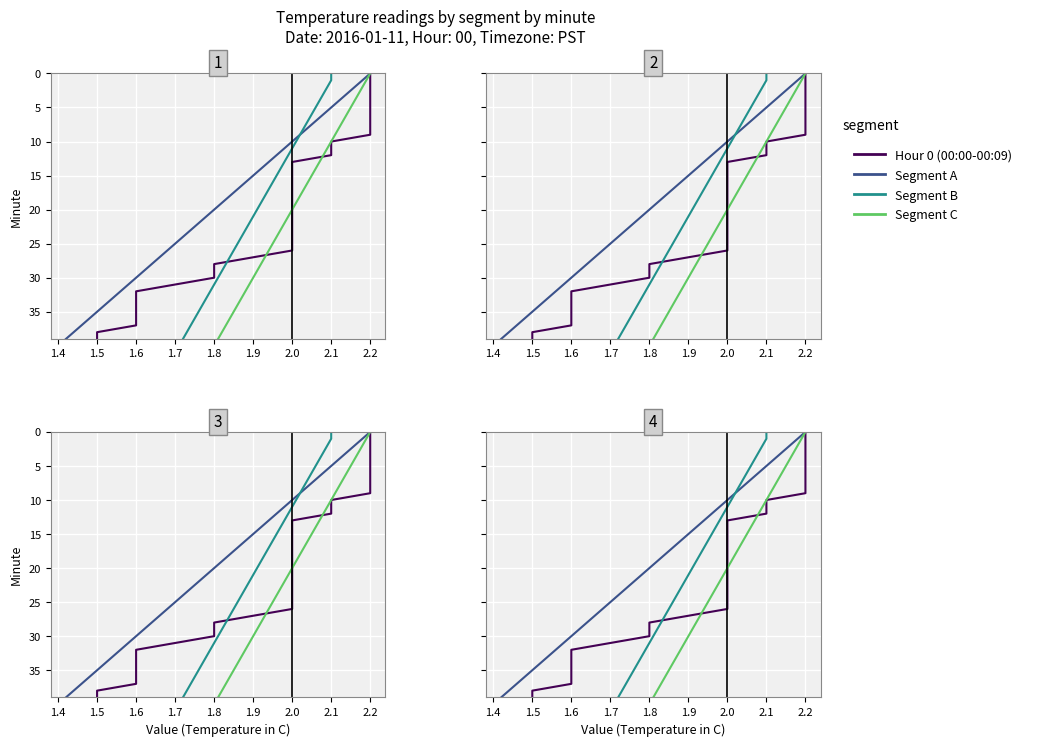

The Segment B series shows 11 at 1.9. True or false?

False